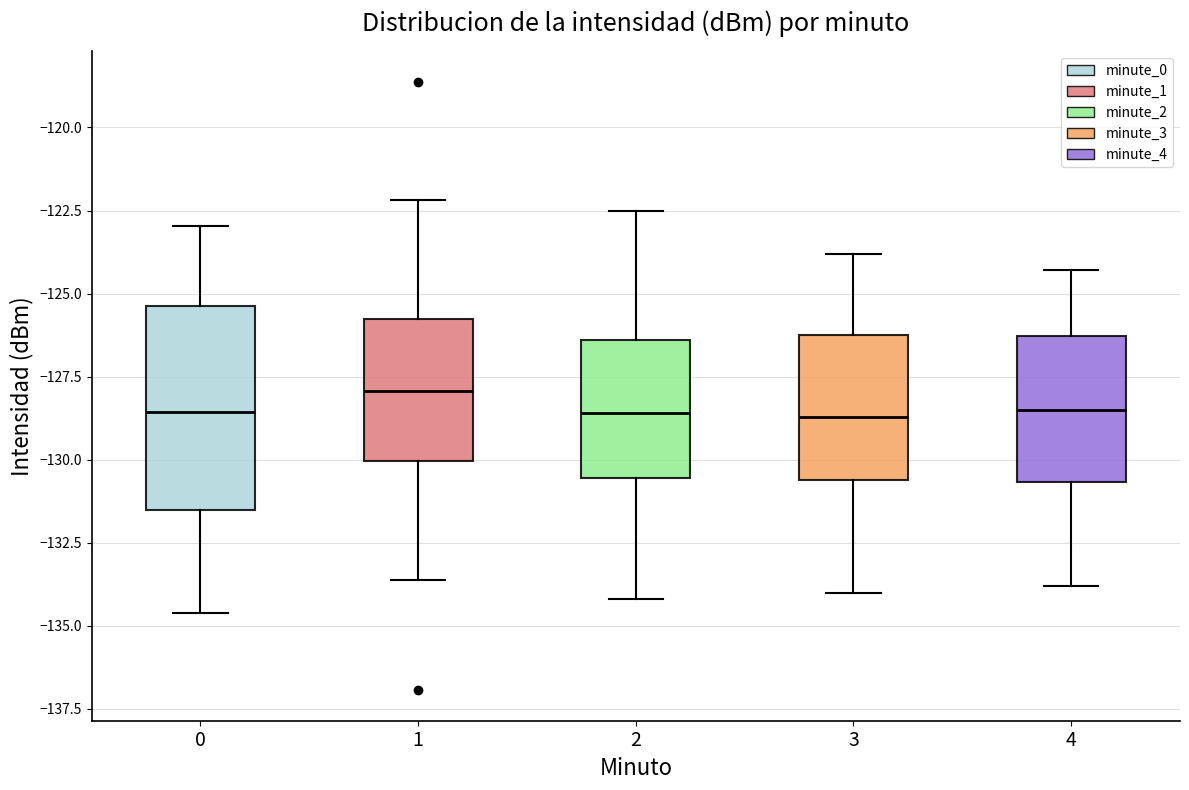

Reading left to right, transcribe this box plot: for each box, give where its median line is, the range the box spans, and where its two whiskers end, as read against the y-axis. The values are not printed on the chart, so give them approximately, as read against the axis.

0: median -128.5, box -131.5 to -125.5, whiskers -134.5 to -123.0
1: median -128.0, box -130.0 to -126.0, whiskers -133.5 to -122.0
2: median -128.5, box -130.5 to -126.5, whiskers -134.0 to -122.5
3: median -128.5, box -130.5 to -126.0, whiskers -134.0 to -124.0
4: median -128.5, box -130.5 to -126.5, whiskers -134.0 to -124.5